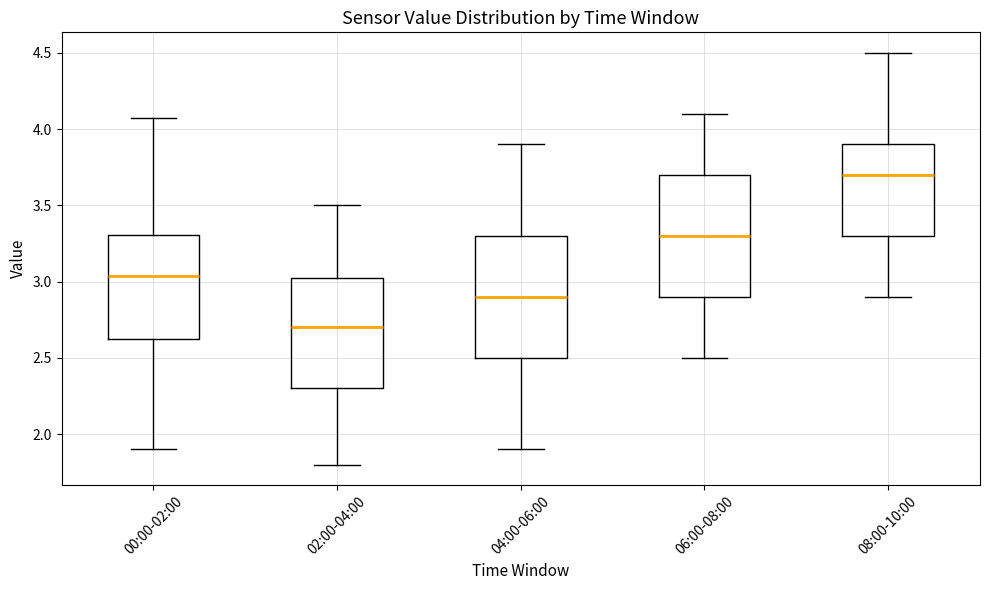

Reading left to right, read every box against the y-axis: the position of its median line, the range the box covers, and the ends of its whiskers. The values are not printed on the chart, so give them approximately, as read against the axis.

00:00-02:00: median 3.05, box 2.60 to 3.30, whiskers 1.90 to 4.05
02:00-04:00: median 2.70, box 2.30 to 3.05, whiskers 1.80 to 3.50
04:00-06:00: median 2.90, box 2.50 to 3.30, whiskers 1.90 to 3.90
06:00-08:00: median 3.30, box 2.90 to 3.70, whiskers 2.50 to 4.10
08:00-10:00: median 3.70, box 3.30 to 3.90, whiskers 2.90 to 4.50